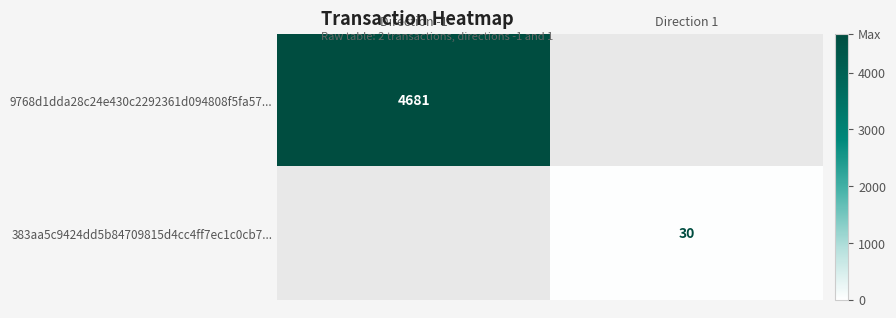

Is the value of 9768d1dda28c24e430c2292361d094808f5fa57... at Direction -1 greater than the value of 383aa5c9424dd5b84709815d4cc4ff7ec1c0cb7... at Direction 1?

Yes